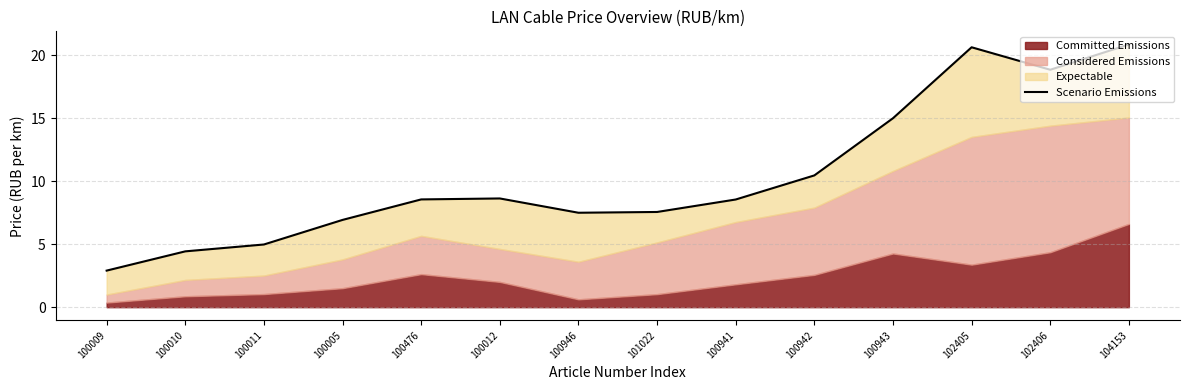

What is the smallest value displayed?

2.9